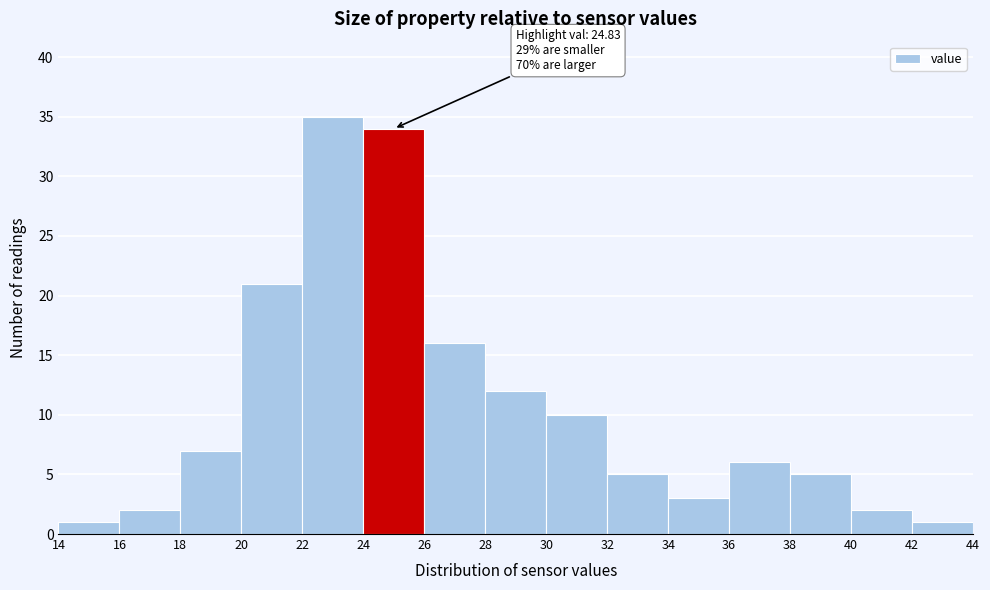

Which range on the x-axis has the tallest bar?

22 to 24